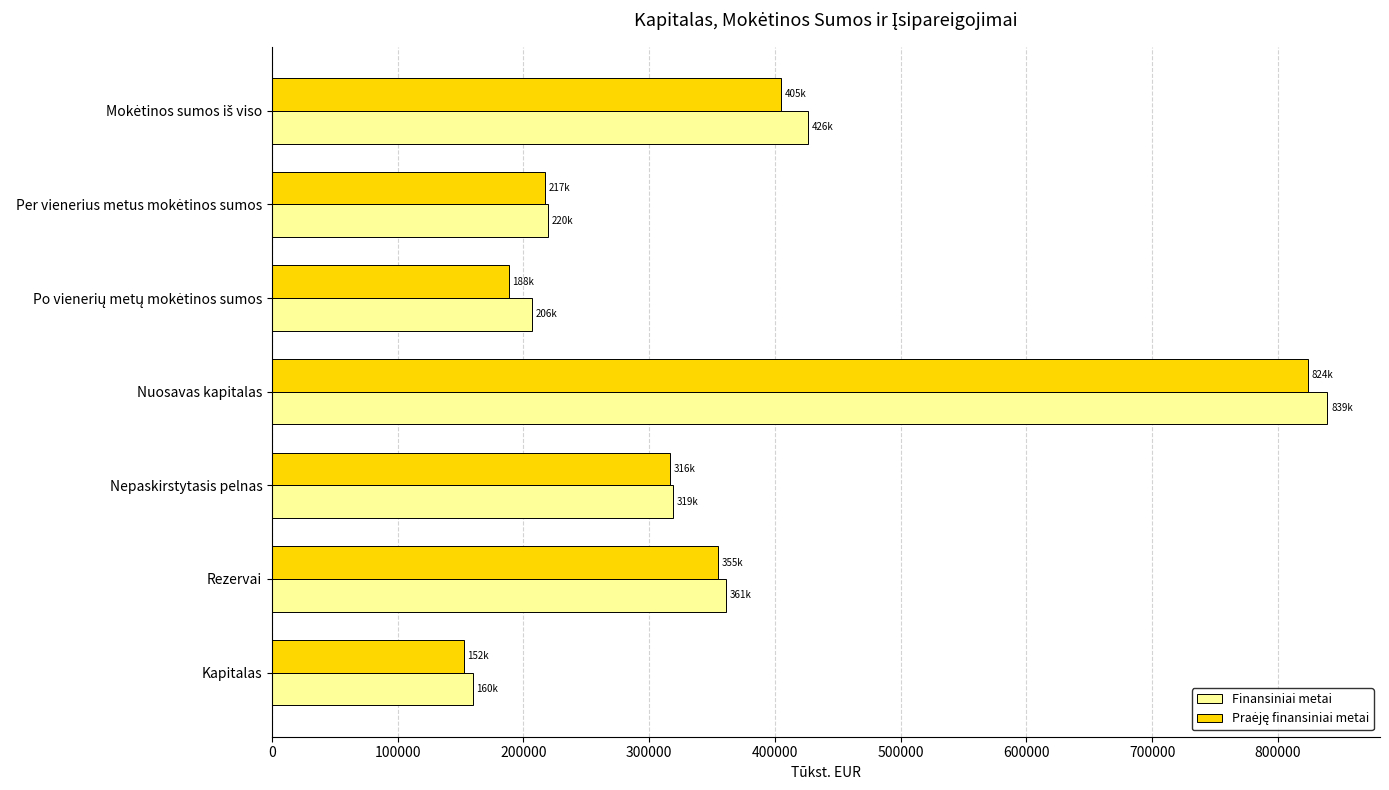

What is the spread (max minus min) of values at Nuosavas kapitalas?

15539.5